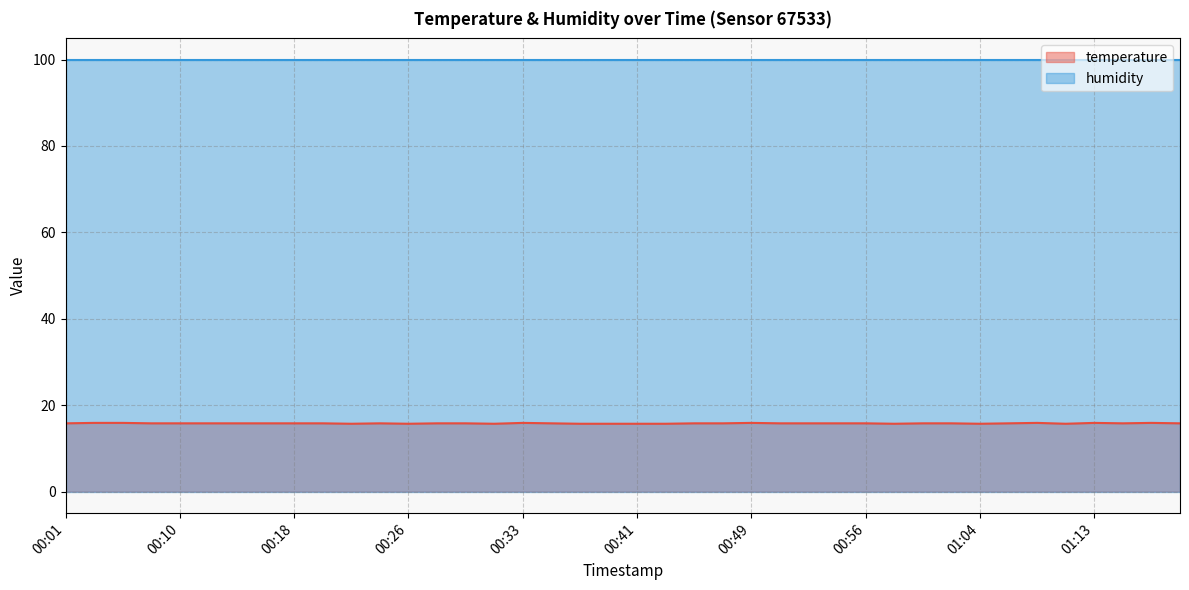

True or false: the data has more than 1 interior local peaks.

True